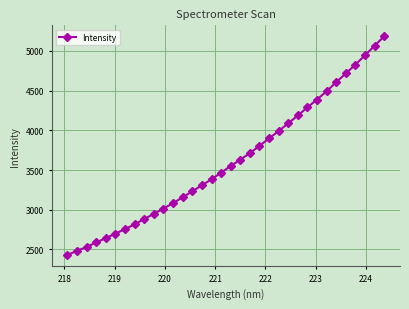

What is the value of the 7th point from the left?

2756.5